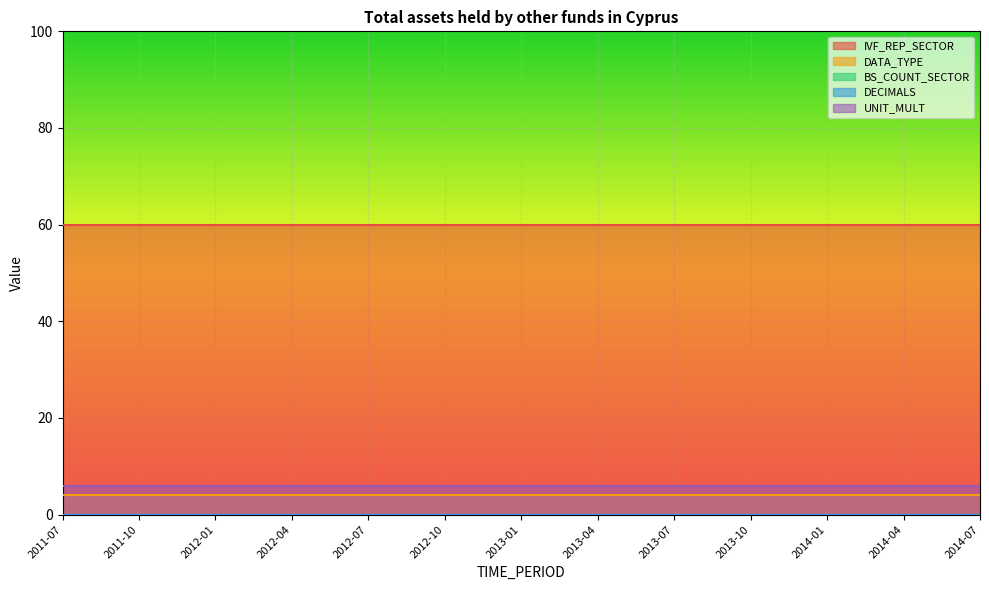

True or false: DATA_TYPE has more than 1 points higher than both neighbors.

False